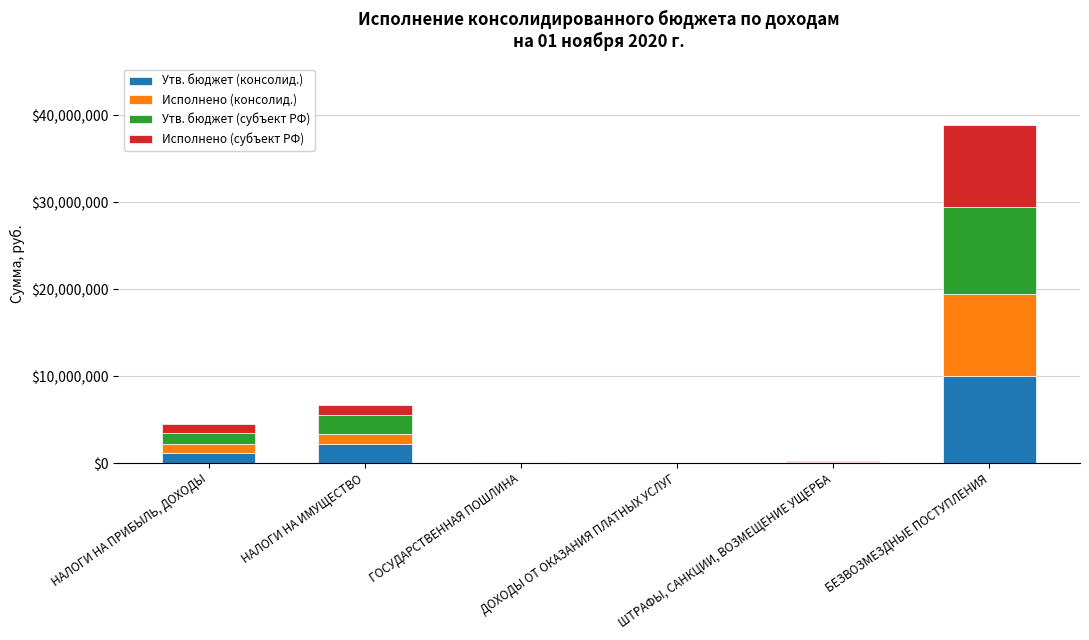

Count the number of categories in the chart.

6